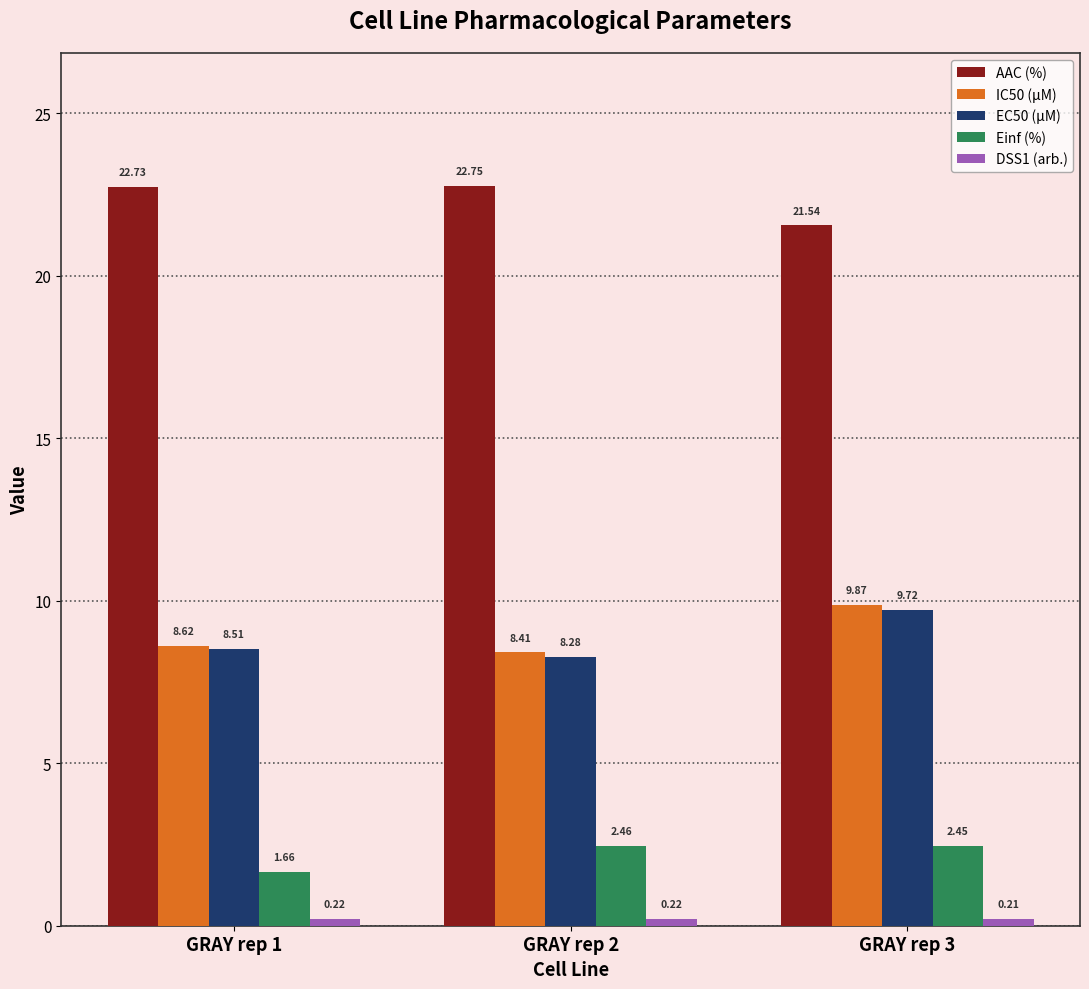

Is the value of AAC (%) at GRAY rep 3 greater than the value of IC50 (µM) at GRAY rep 2?

Yes